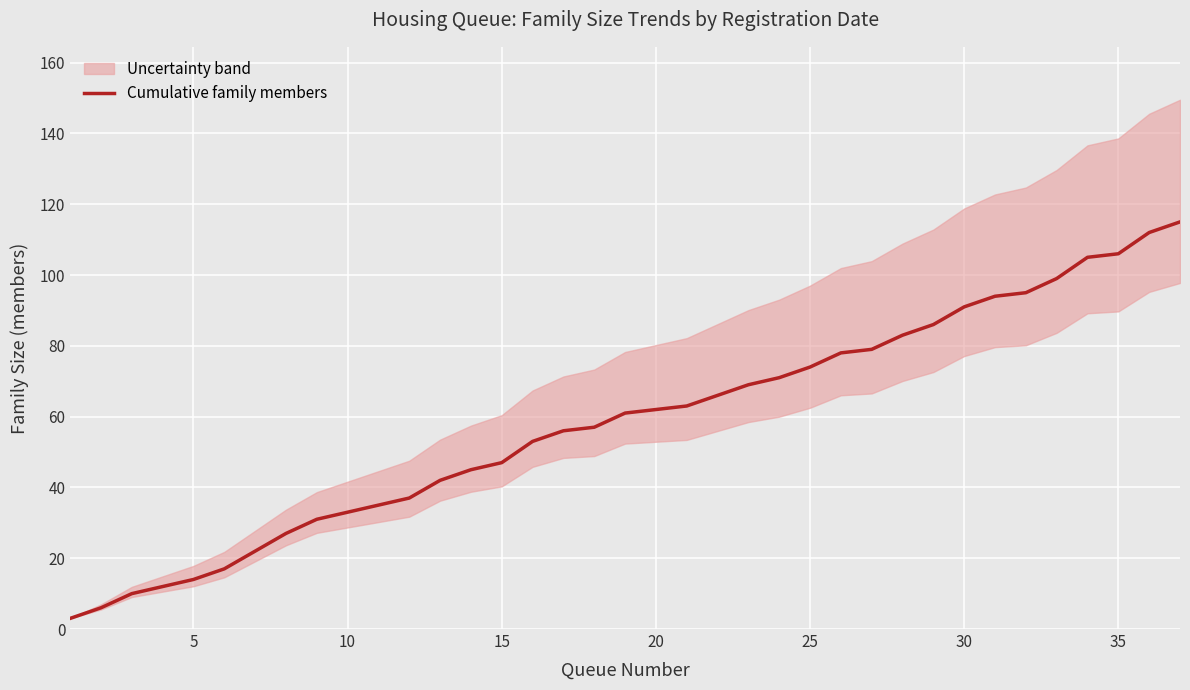

The Cumulative family members series shows 14 at 5. True or false?

True